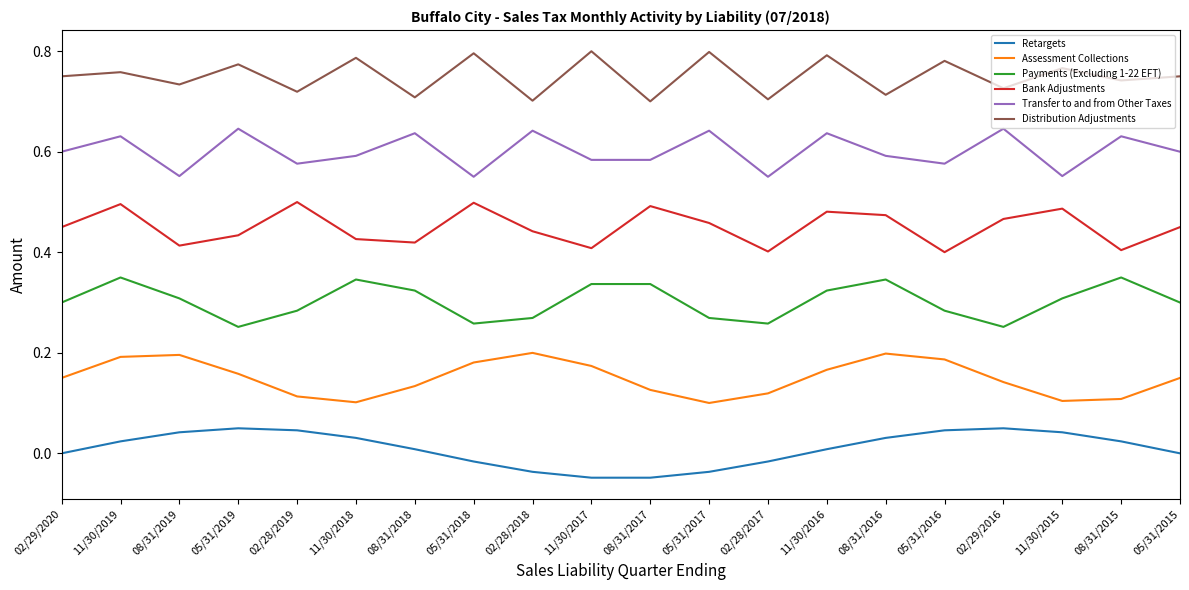

In Distribution Adjustments, how many points are lower than both neighbors (excluding endpoints)?

9